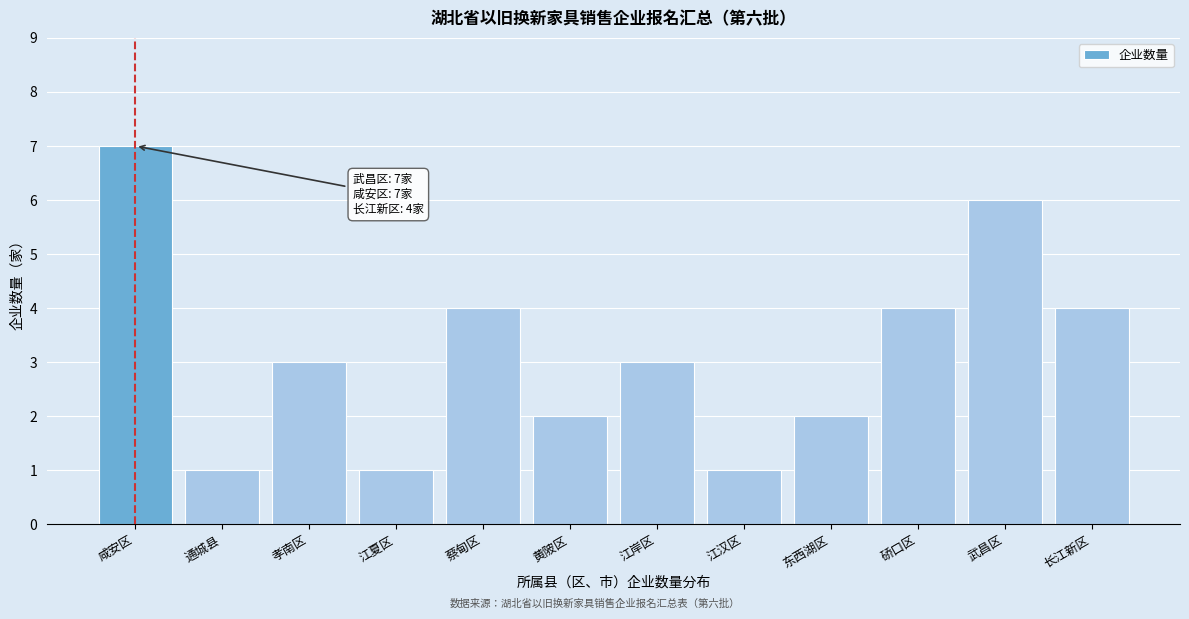

Reading left to right, what are all the values shown in this chart?

咸安区=7	通城县=1	孝南区=3	江夏区=1	蔡甸区=4	黄陂区=2	江岸区=3	江汉区=1	东西湖区=2	硚口区=4	武昌区=6	长江新区=4